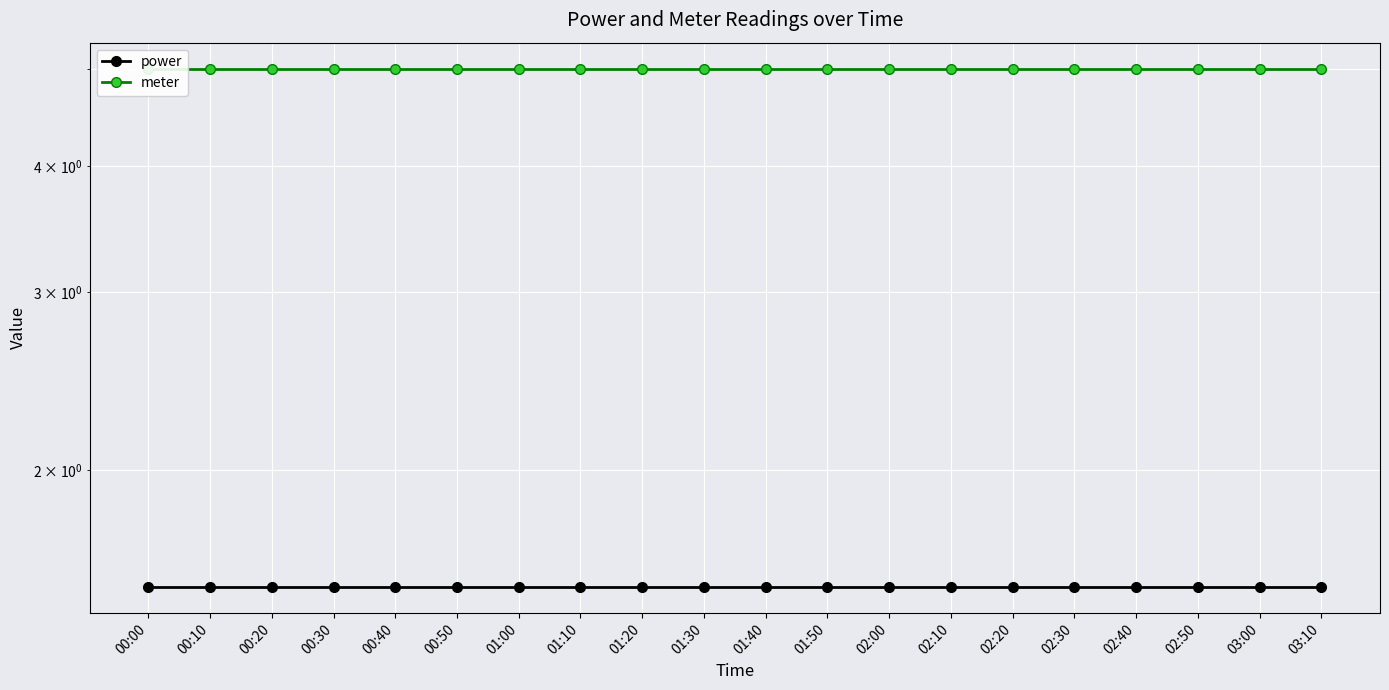

Rank the series at 01:00 from highest to lowest value.

meter, power